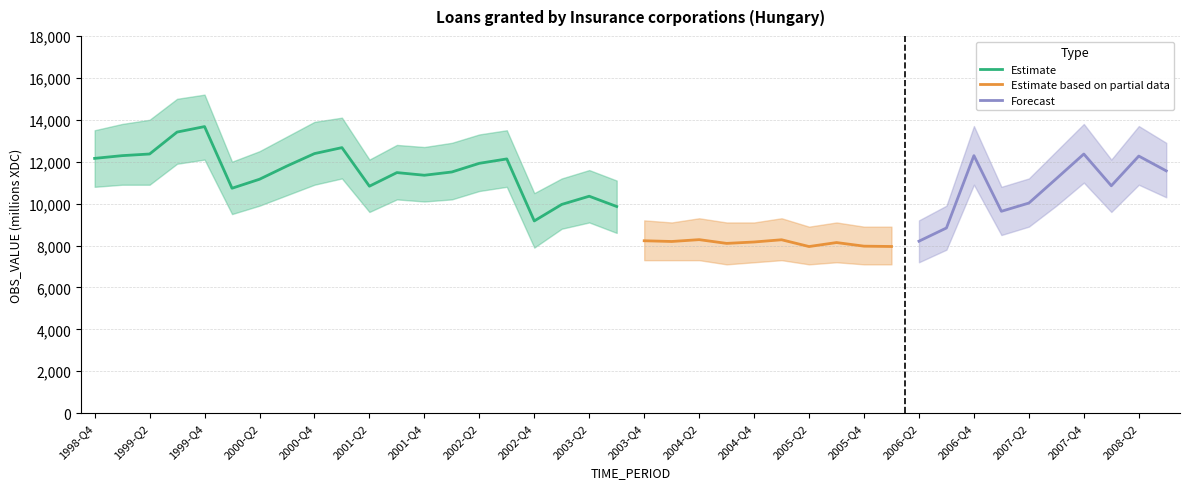

What is the lowest value of the Estimate series?

9173